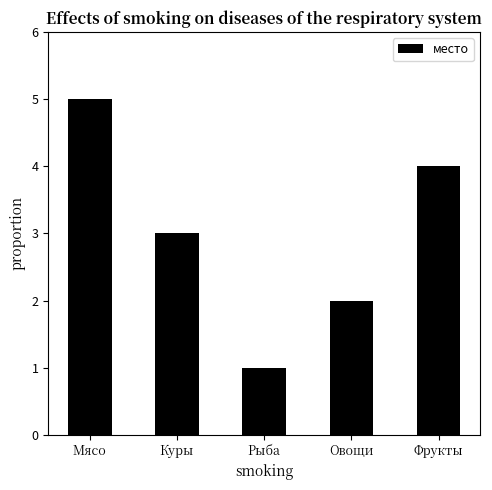

How many data points are less than 3?

2